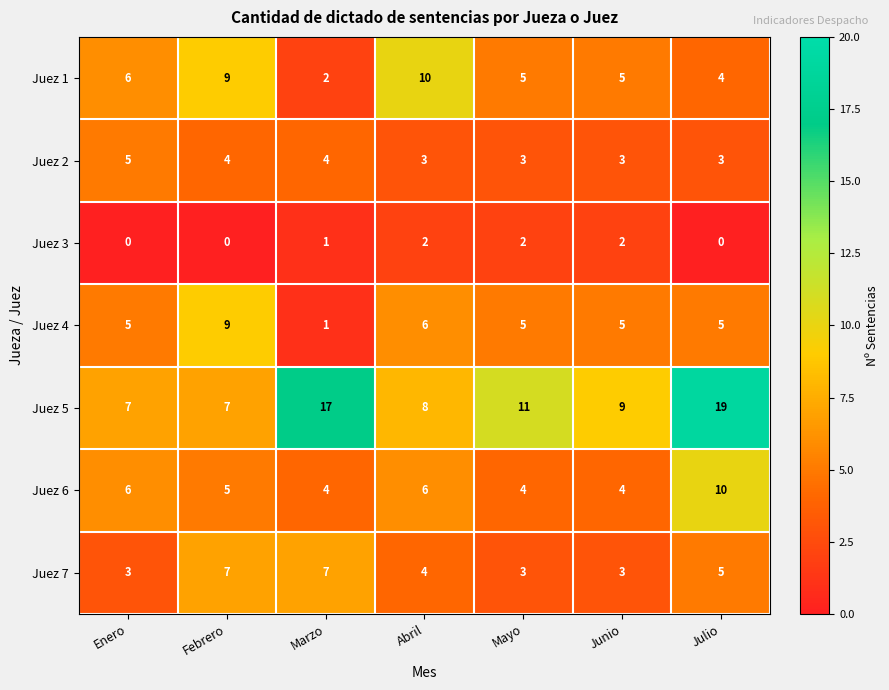

At which label is Juez 3 closest to 1?

Marzo